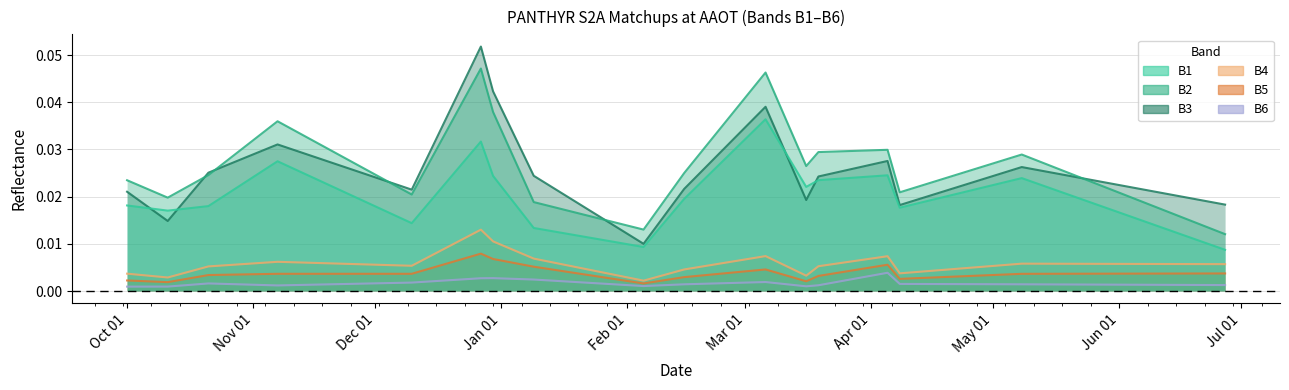

True or false: B6 and B2 cross at least once.

False